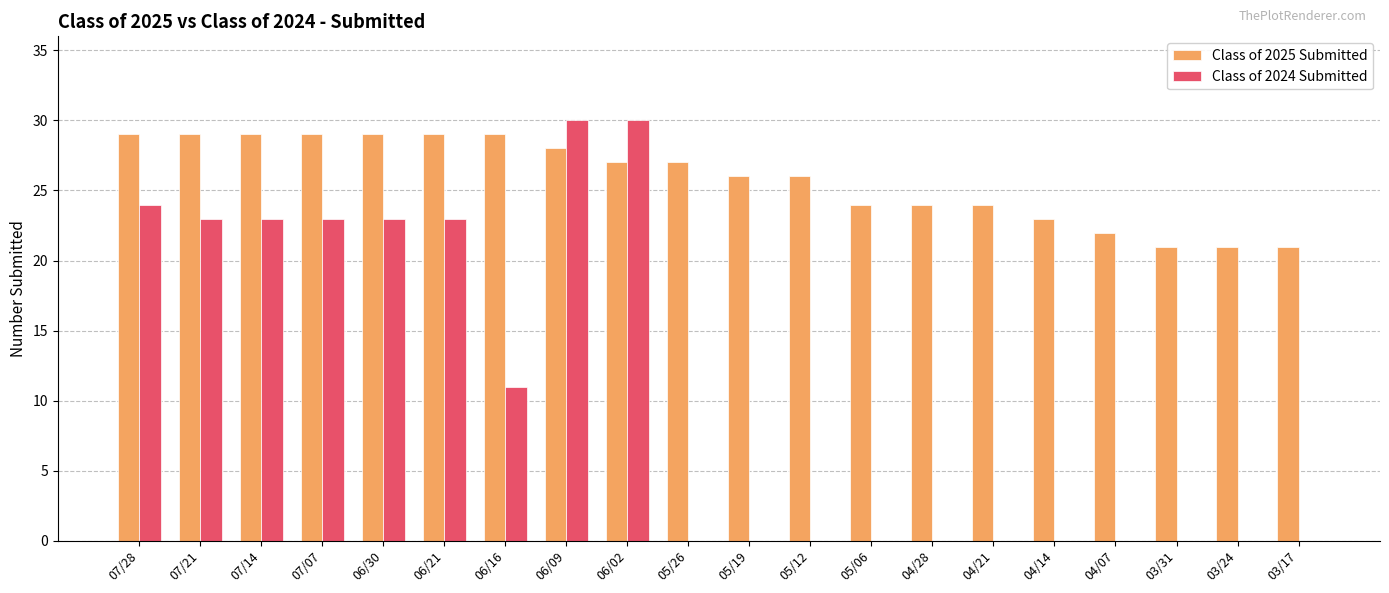

At which label is Class of 2024 Submitted closest to 15?

06/16